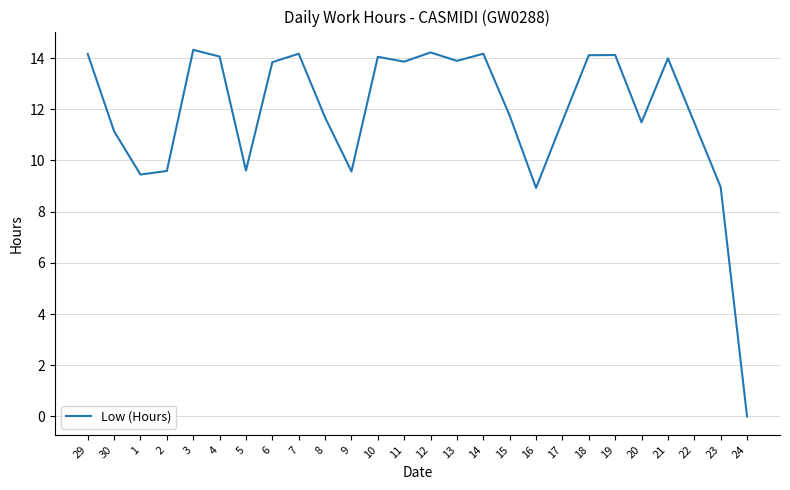

What is the ratio of the value at 30 to the value at 3?

0.8